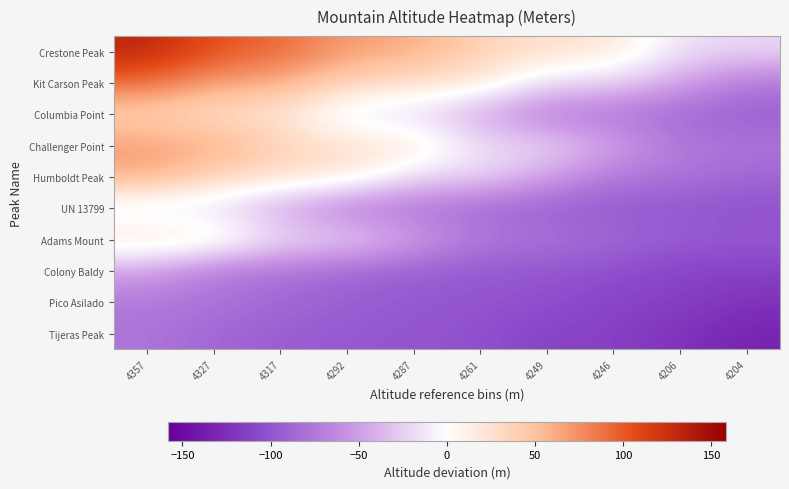

Reading right to left, extract all data points from this chart.

Crestone Peak: 4204=-20	4206=-18	4246=22	4249=25	4261=37	4287=63	4292=68	4317=93	4327=103	4357=133
Kit Carson Peak: 4204=-75	4206=-47	4246=-20	4249=-18	4261=22	4287=25	4292=37	4317=63	4327=68	4357=93
Columbia Point: 4204=-93	4206=-87	4246=-78	4249=-75	4261=-47	4287=-20	4292=-18	4317=22	4327=25	4357=37
Challenger Point: 4204=-78	4206=-75	4246=-47	4249=-20	4261=-18	4287=22	4292=25	4317=37	4327=63	4357=68
Humboldt Peak: 4204=-87	4206=-78	4246=-75	4249=-47	4261=-20	4287=-18	4292=22	4317=25	4327=37	4357=63
UN 13799: 4204=-102	4206=-99	4246=-97	4249=-93	4261=-87	4287=-78	4292=-75	4317=-47	4327=-20	4357=-18
Adams Mount: 4204=-97	4206=-93	4246=-87	4249=-78	4261=-75	4287=-47	4292=-20	4317=-18	4327=22	4357=25
Colony Baldy: 4204=-112	4206=-113	4246=-102	4249=-99	4261=-97	4287=-93	4292=-87	4317=-78	4327=-75	4357=-47
Pico Asilado: 4204=-124	4206=-112	4246=-113	4249=-102	4261=-99	4287=-97	4292=-93	4317=-87	4327=-78	4357=-75
Tijeras Peak: 4204=-133	4206=-124	4246=-112	4249=-113	4261=-102	4287=-99	4292=-97	4317=-93	4327=-87	4357=-78